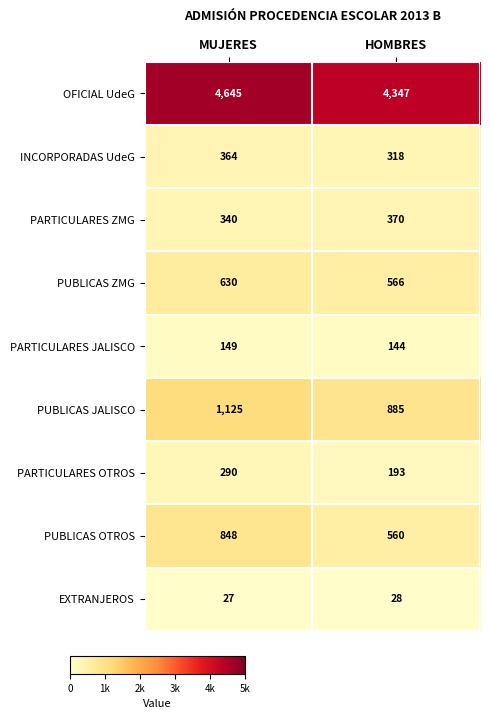

Which series has the largest range (max minus min)?

OFICIAL UdeG